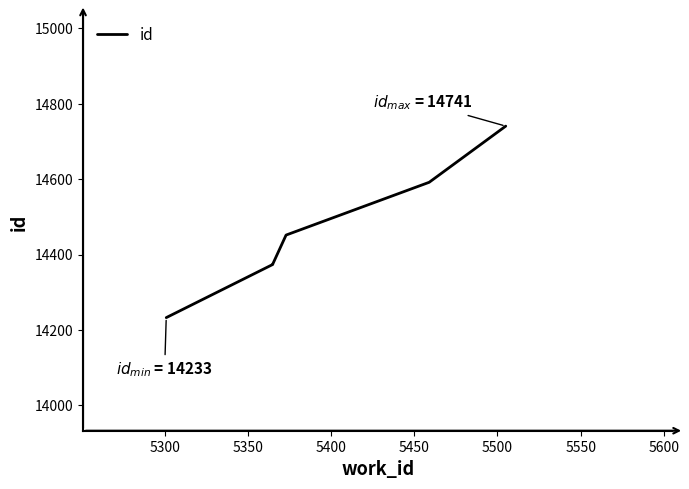

Does the chart have visible grid lines?

No